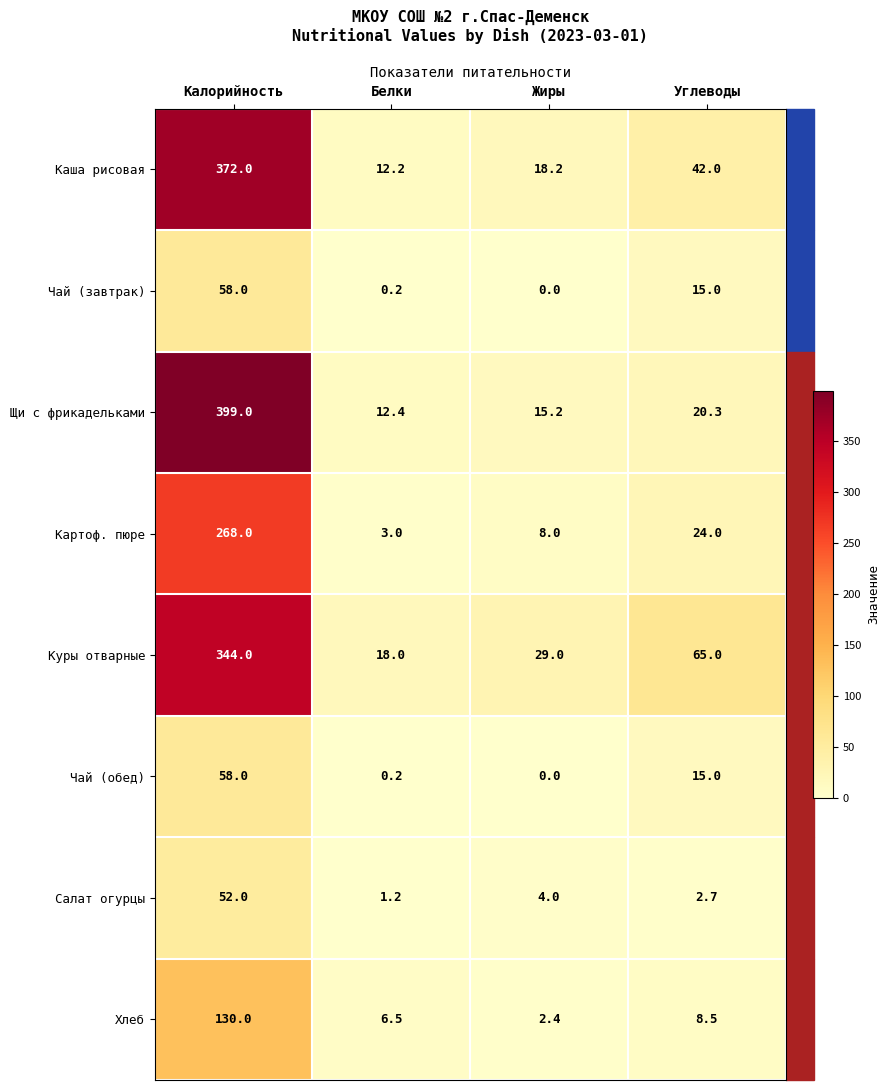

At which label is Чай (завтрак) closest to 29?

Углеводы